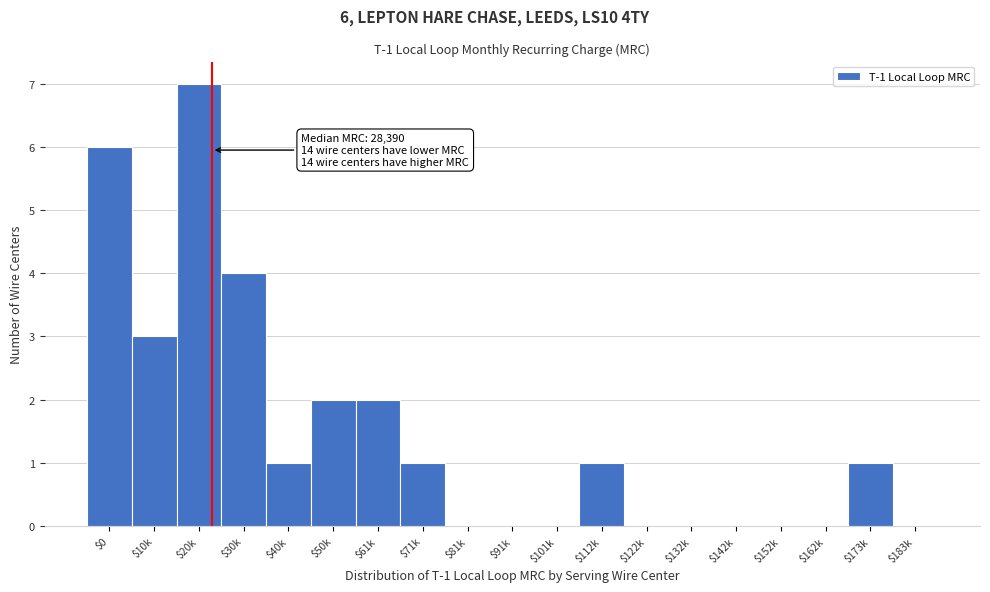

True or false: the data shows 2 at $61k.

True